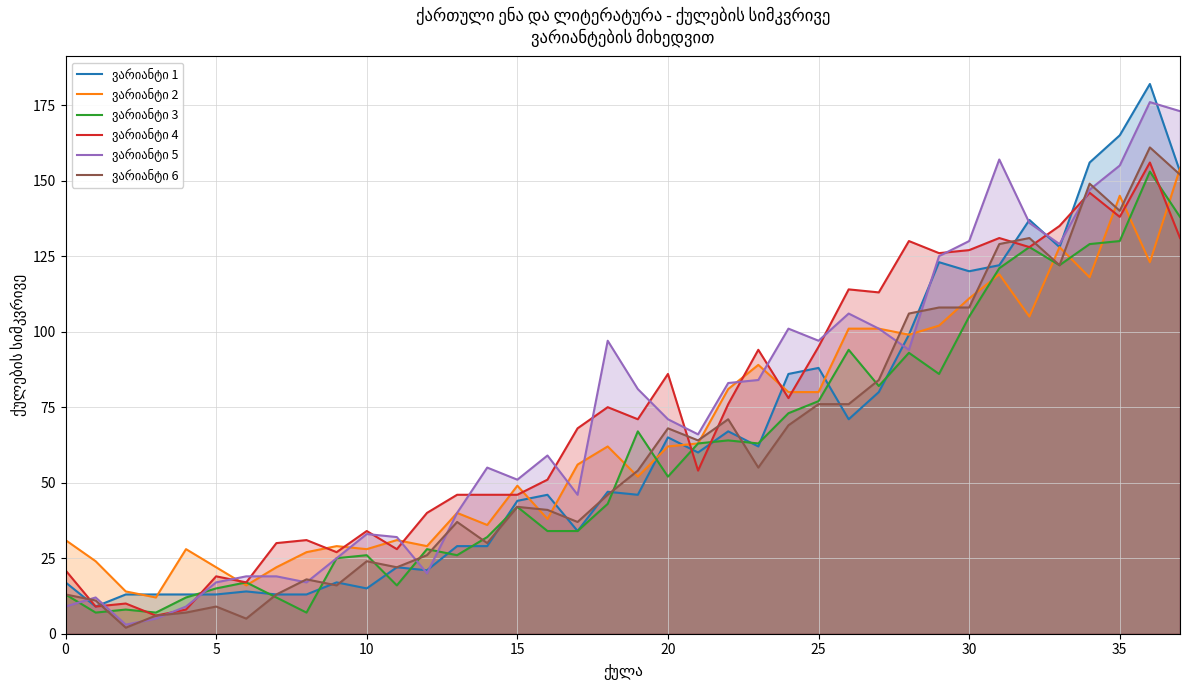

What is the greatest value displayed?

182